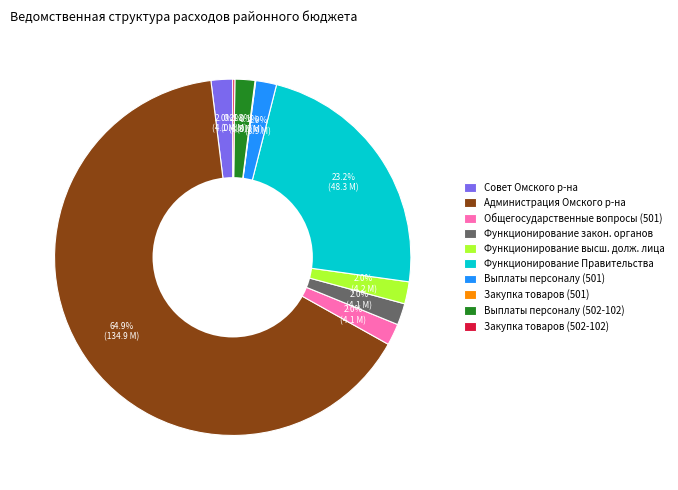

Which category accounts for the majority?

Администрация Омского р-на